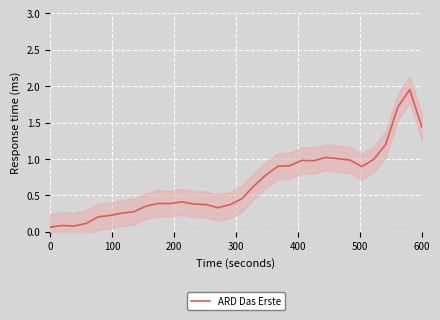

What is the sum of all values?

21.2